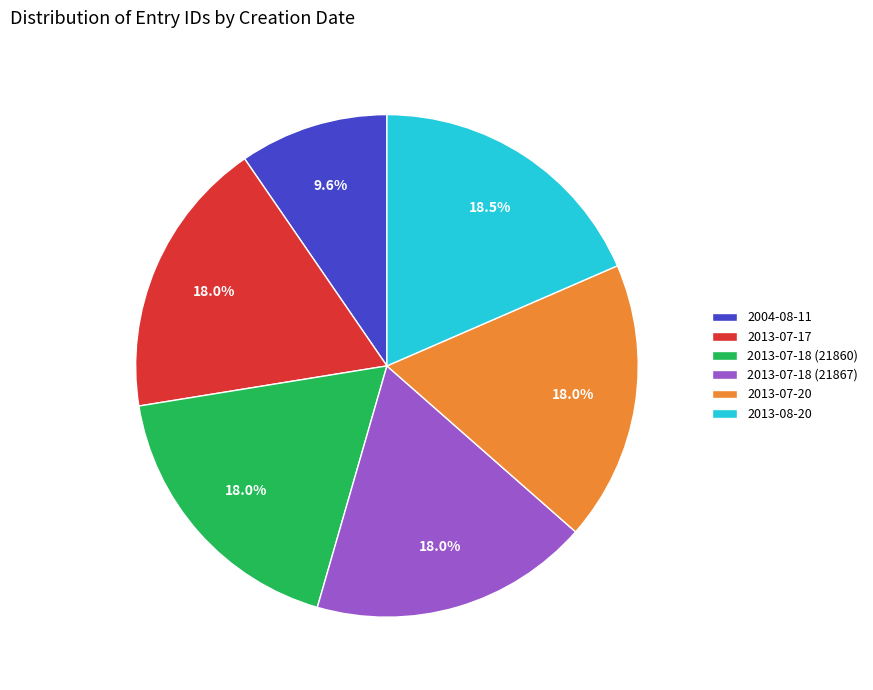

True or false: 2013-07-18 (21860) accounts for 18% of the total.

True